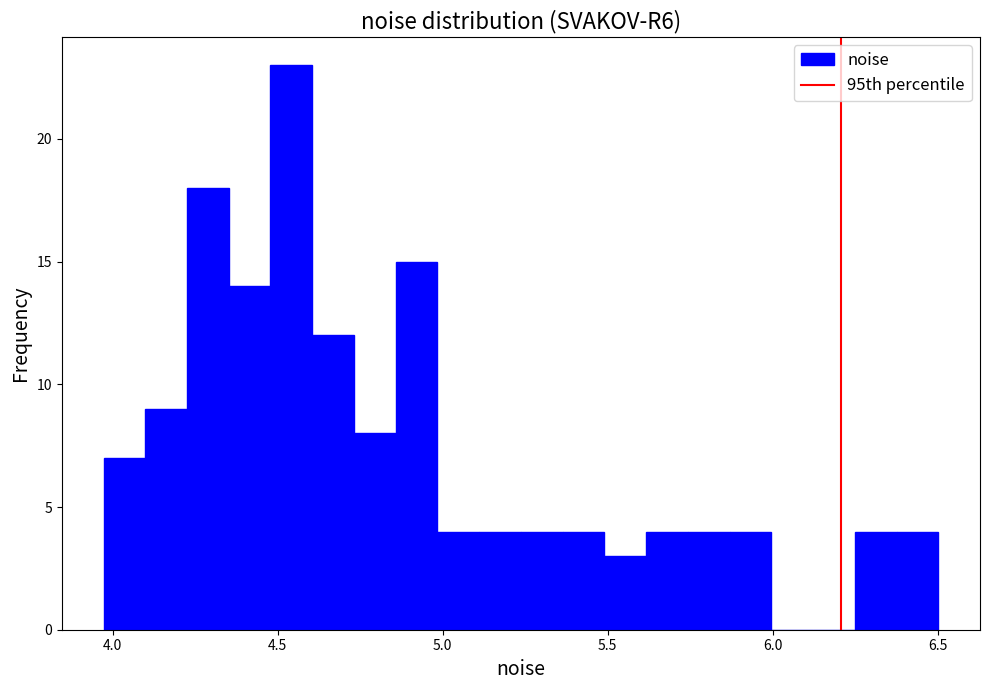

Around what value on the x-axis is the tallest bar? Give the approximate position of its centre, as read against the axis.

4.55